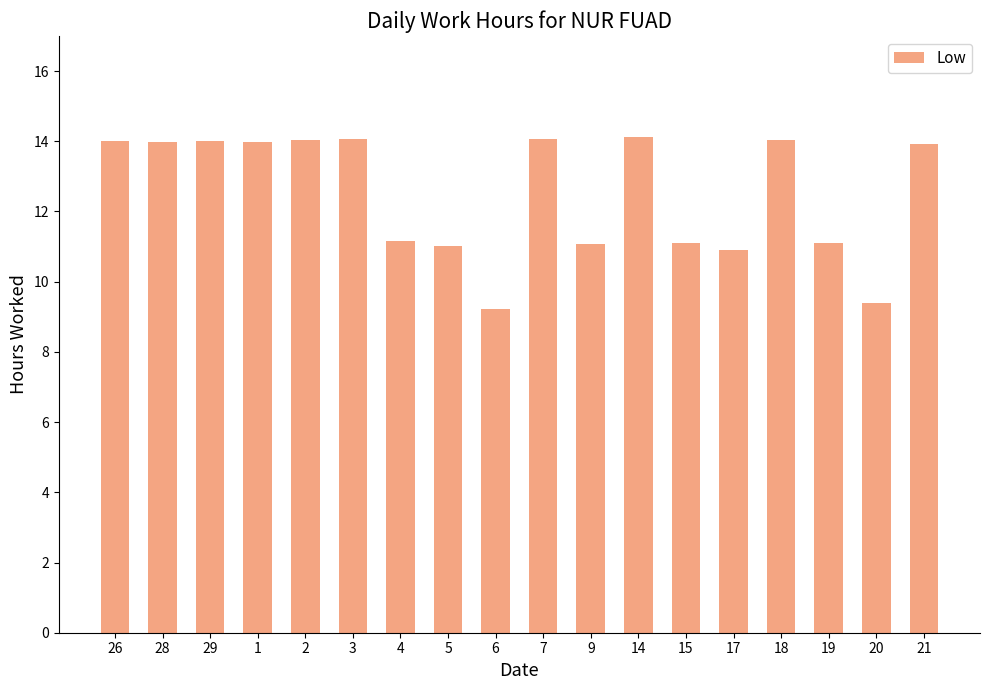

What is the change in value from 28 to 18?

+0.1